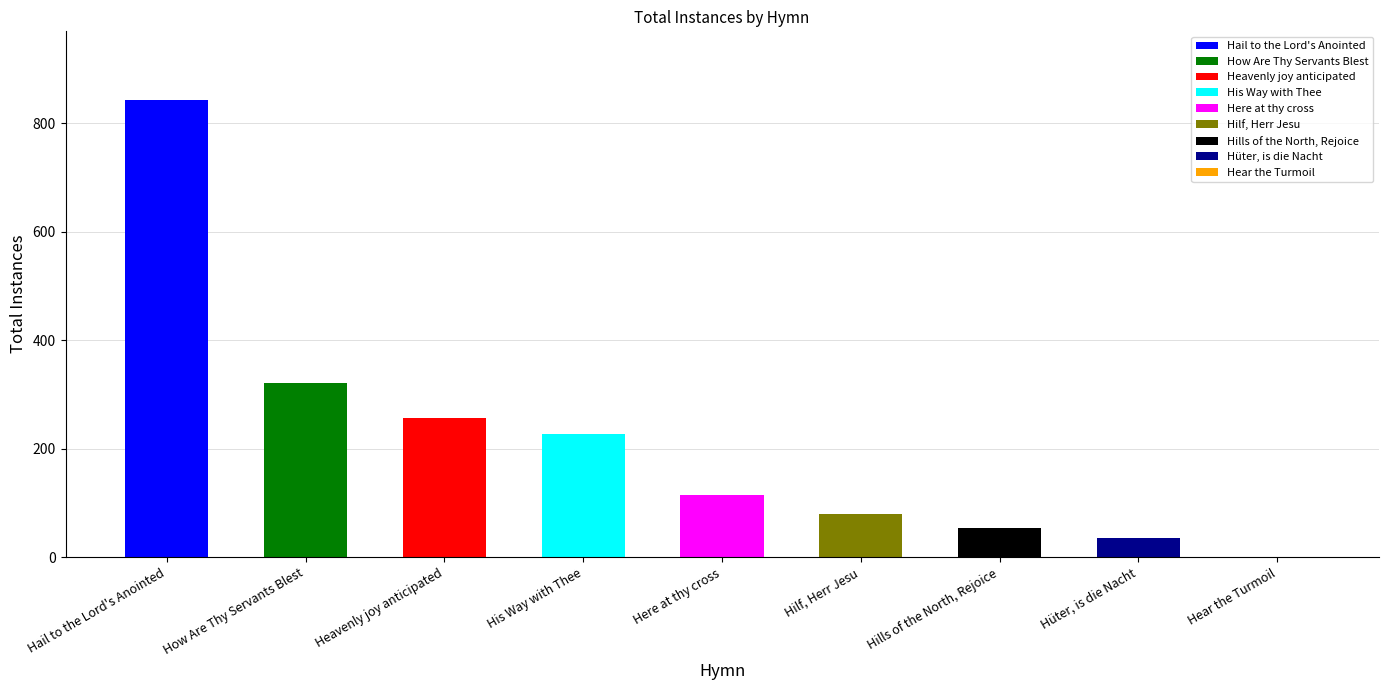

Where does the data first go above 115?

Hail to the Lord's Anointed